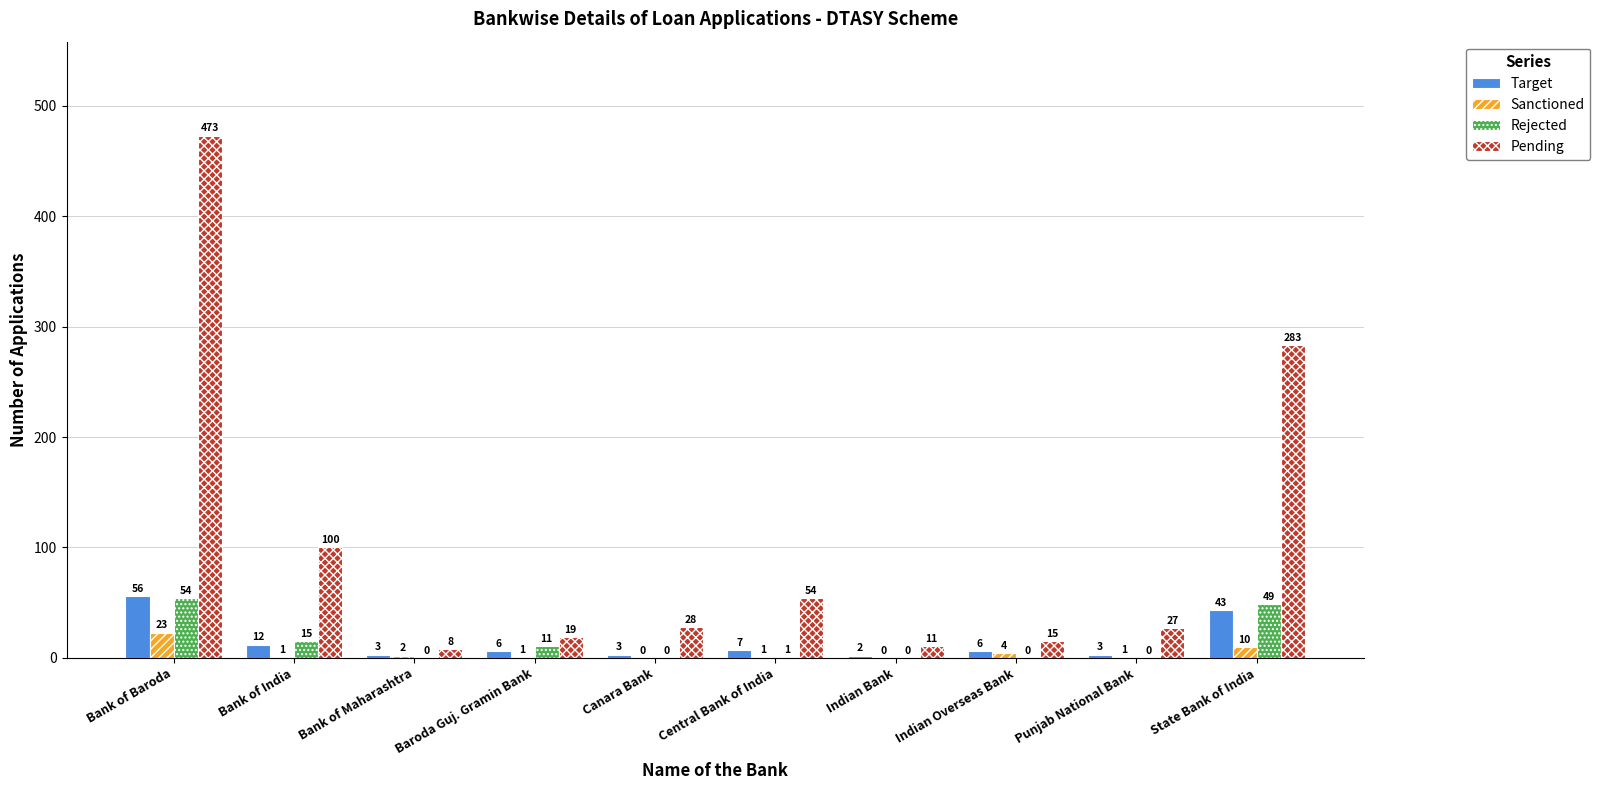

What is the sum of the Target values at State Bank of India and Canara Bank?

46